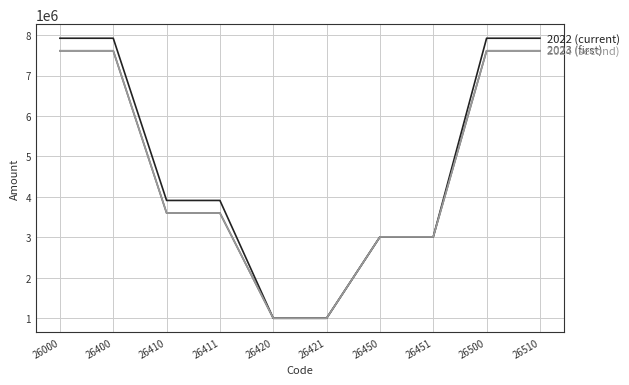

Reading left to right, extract all data points from this chart.

2022 (current): 26000=7922750	26400=7922750	26410=3912240	26411=3912240	26420=1000000	26421=1000000	26450=3010510	26451=3010510	26500=7922750	26510=7922750
2023 (first): 26000=7612850	26400=7612850	26410=3602340	26411=3602340	26420=1000000	26421=1000000	26450=3010510	26451=3010510	26500=7612850	26510=7612850
2024 (second): 26000=7612850	26400=7612850	26410=3602340	26411=3602340	26420=1000000	26421=1000000	26450=3010510	26451=3010510	26500=7612850	26510=7612850